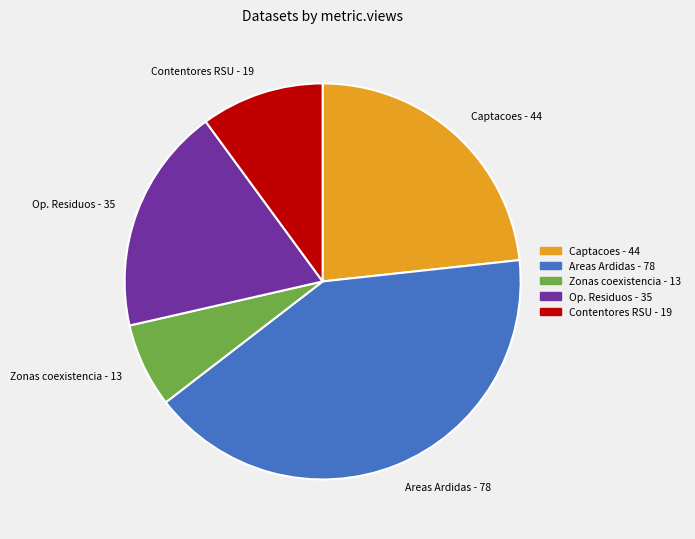

Count the number of slices in the pie.

5